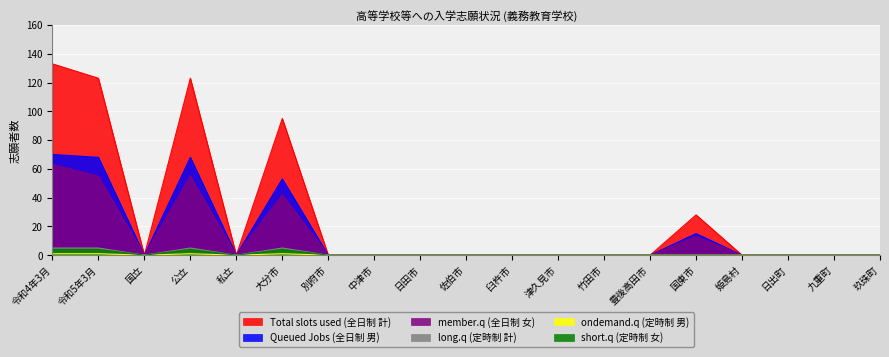

Which category has the lowest value across all series?

国立